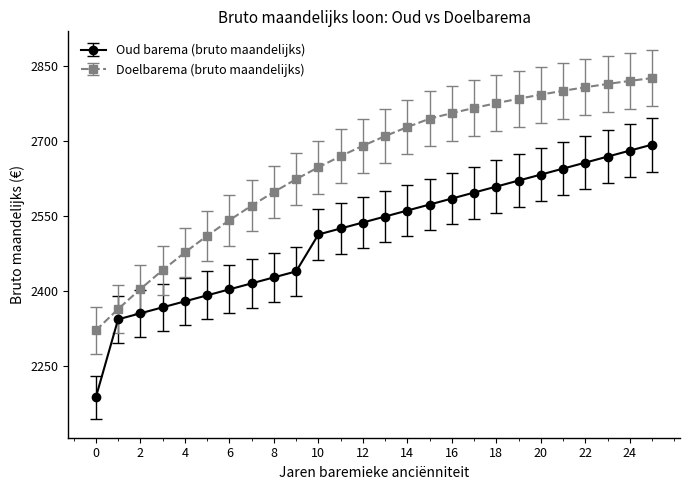

What is the difference between the maximum and minimum values in the Oud barema (bruto maandelijks) series?

505.6